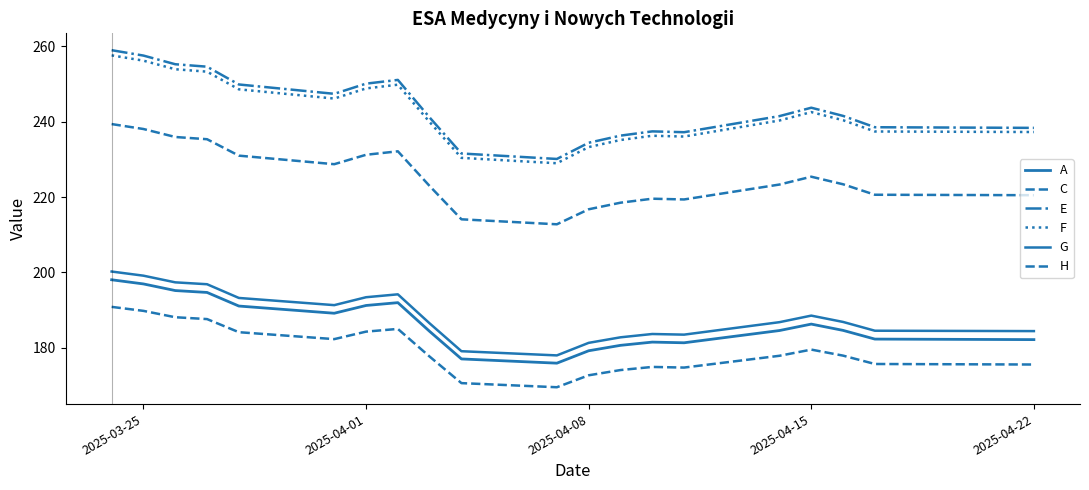

List the series in order of their peak value, lowest first.

C, A, G, H, F, E